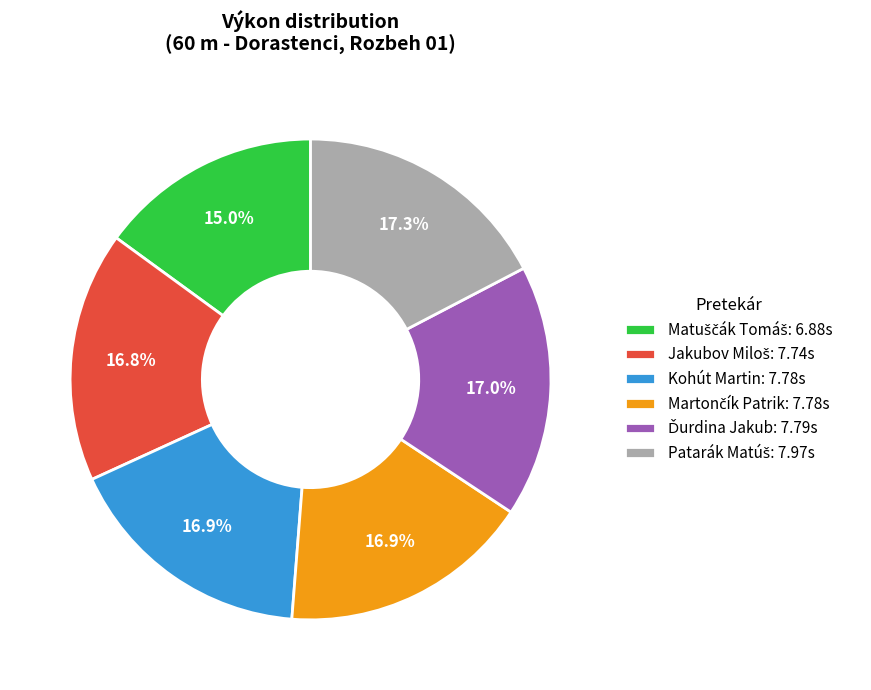

Is Kohút Martin the majority of the pie?

No